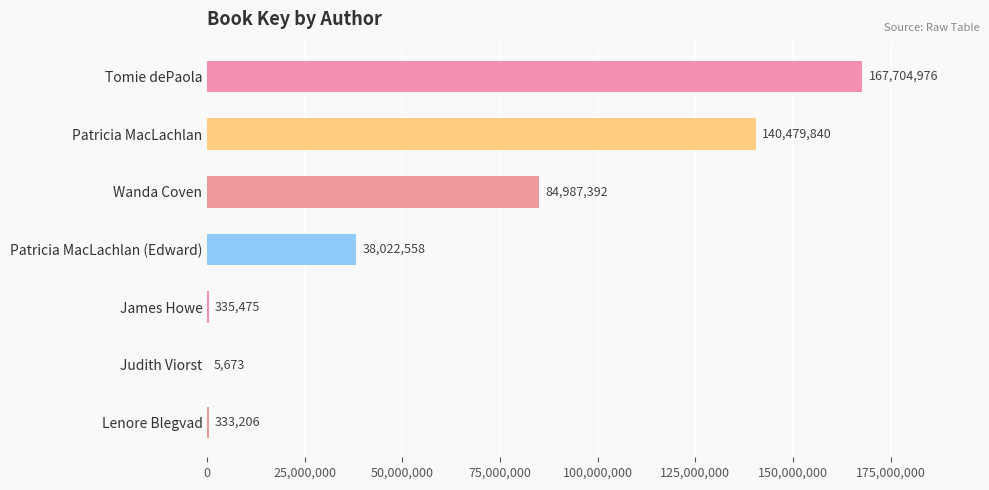

The chart shows a value of 333206 at Lenore Blegvad. True or false?

True